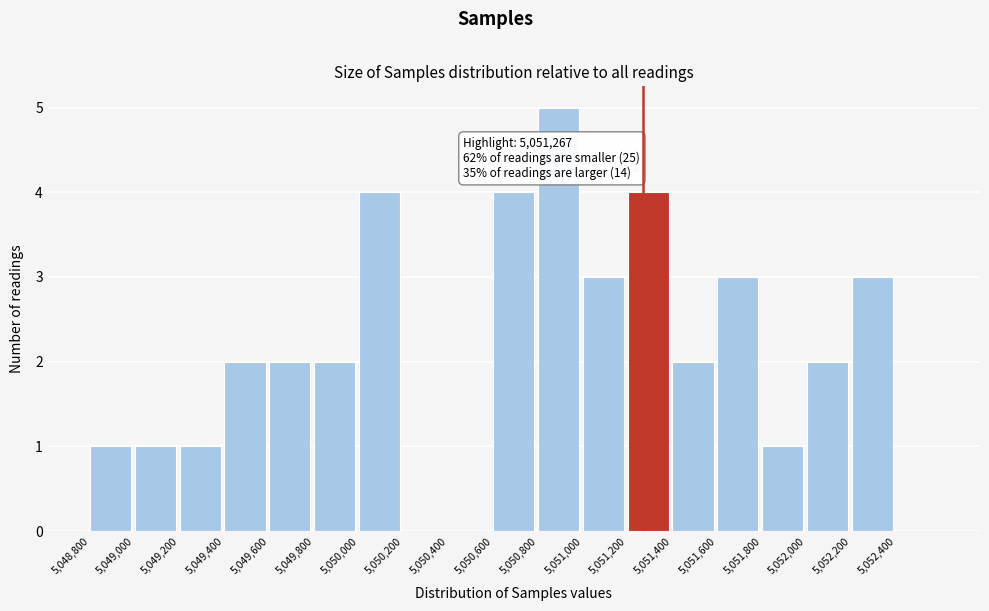

Over which range of the x-axis is the bar tallest?

5050800 to 5051000